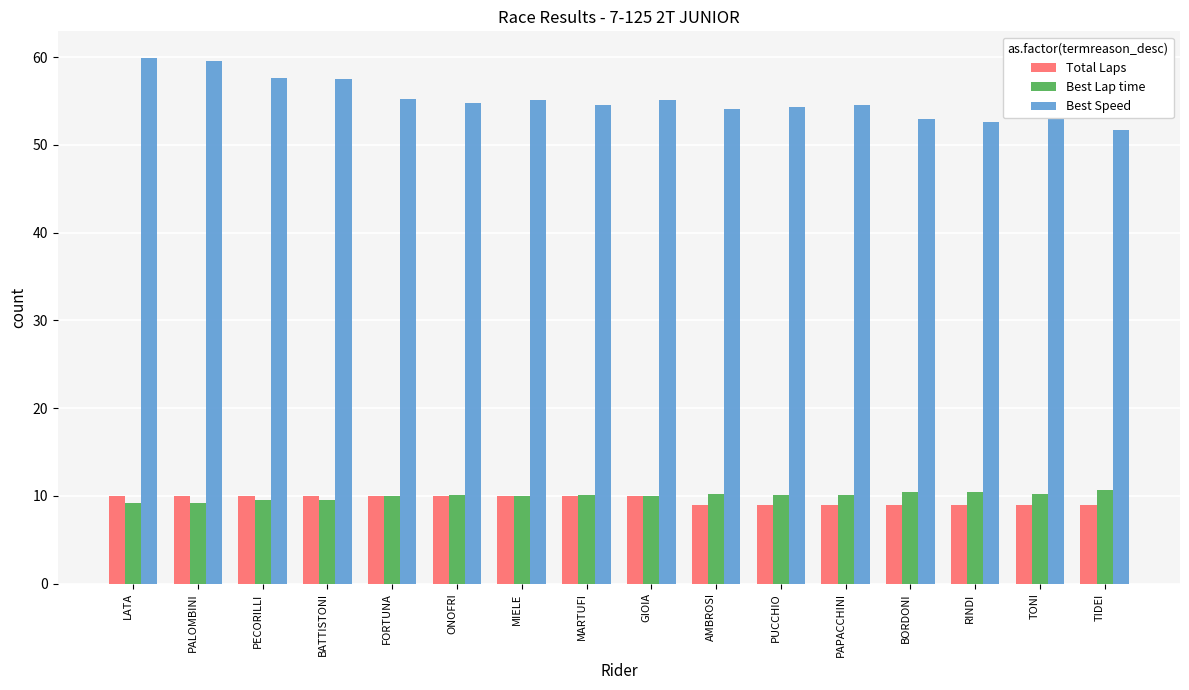

What is the sum of the Total Laps values at LATA and GIOIA?

20.0